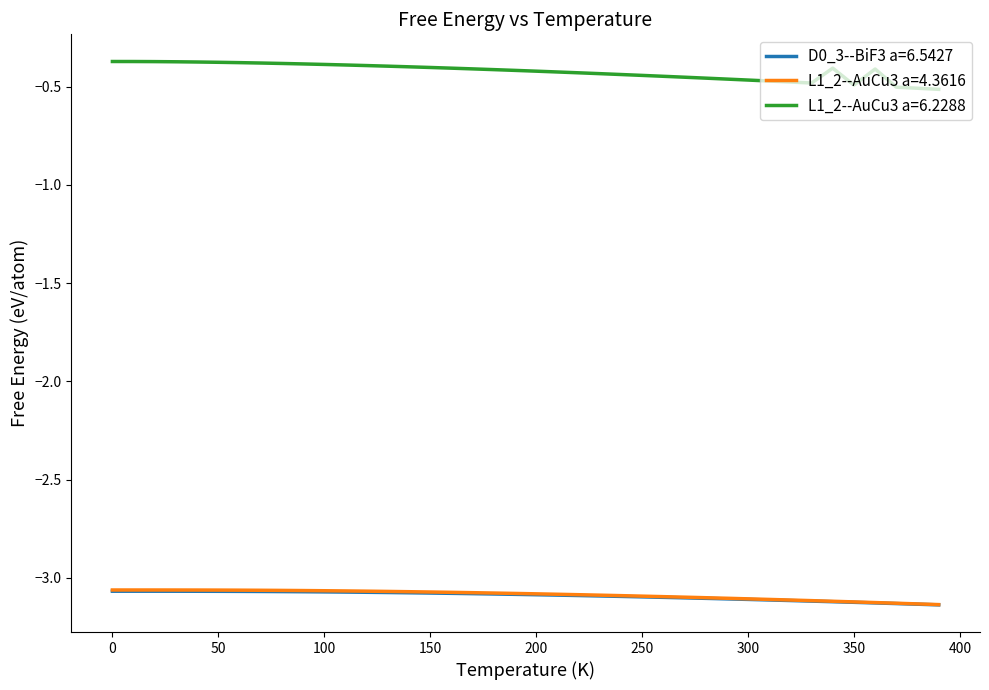

In L1_2--AuCu3 a=6.2288, how many points are lower than both neighbors (excluding endpoints)?

2